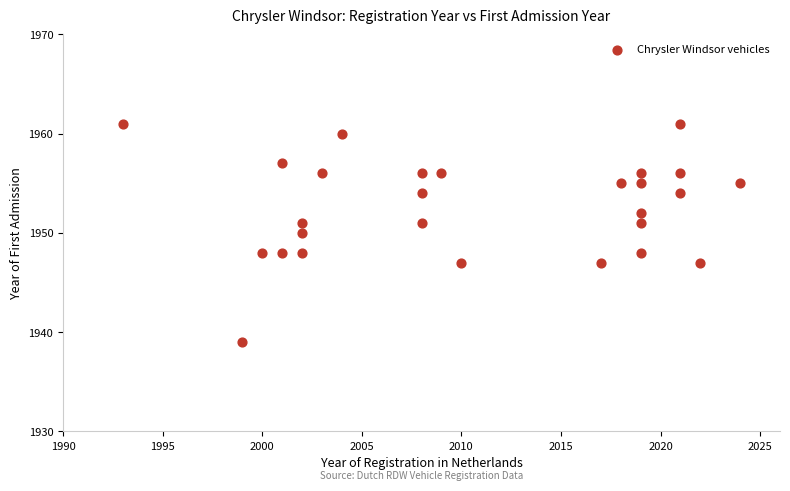

List the coordinates of all points as (Y, X) pairs, reading left to right.

(1961, 1993)  (1939, 1999)  (1948, 2000)  (1957, 2001)  (1948, 2001)  (1950, 2002)  (1951, 2002)  (1948, 2002)  (1956, 2003)  (1960, 2004)  (1954, 2008)  (1951, 2008)  (1956, 2008)  (1956, 2009)  (1947, 2010)  (1947, 2017)  (1955, 2018)  (1956, 2019)  (1951, 2019)  (1952, 2019)  (1948, 2019)  (1955, 2019)  (1954, 2021)  (1961, 2021)  (1956, 2021)  (1947, 2022)  (1955, 2024)